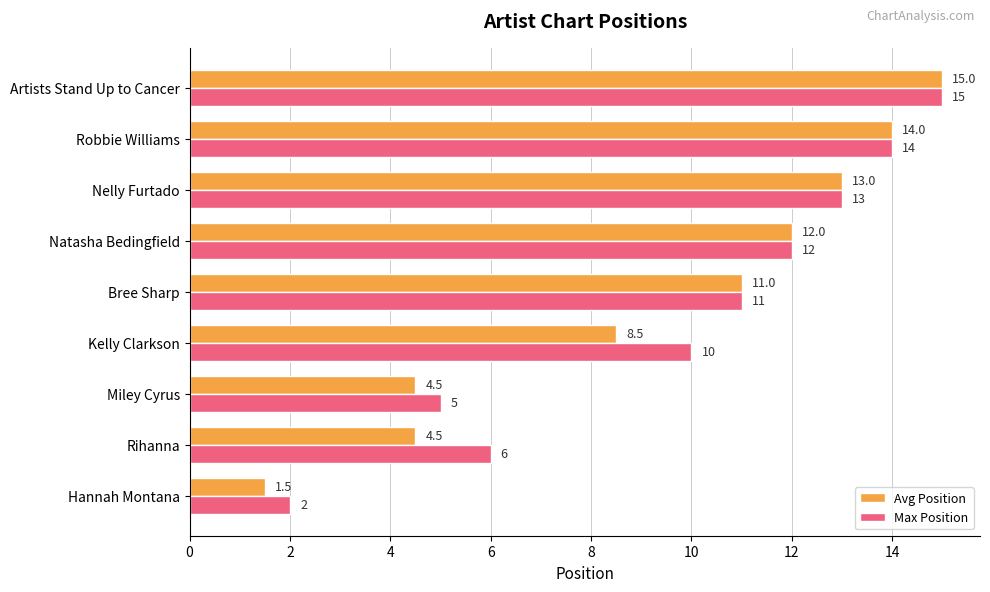

The Avg Position series shows 13.0 at Nelly Furtado. True or false?

True